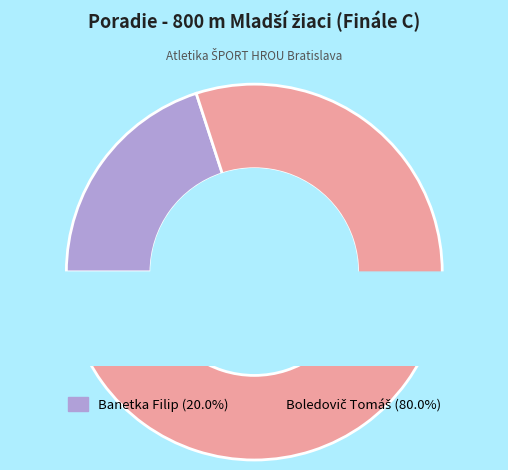

To the nearest percent, what portion does Boledovič Tomáš represent?

80%